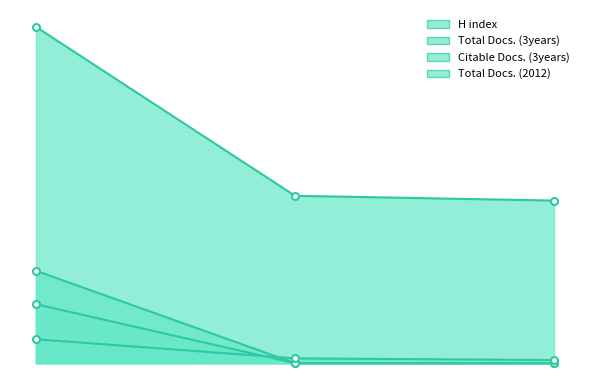

At how many categories does at least one series exceed 100?

3